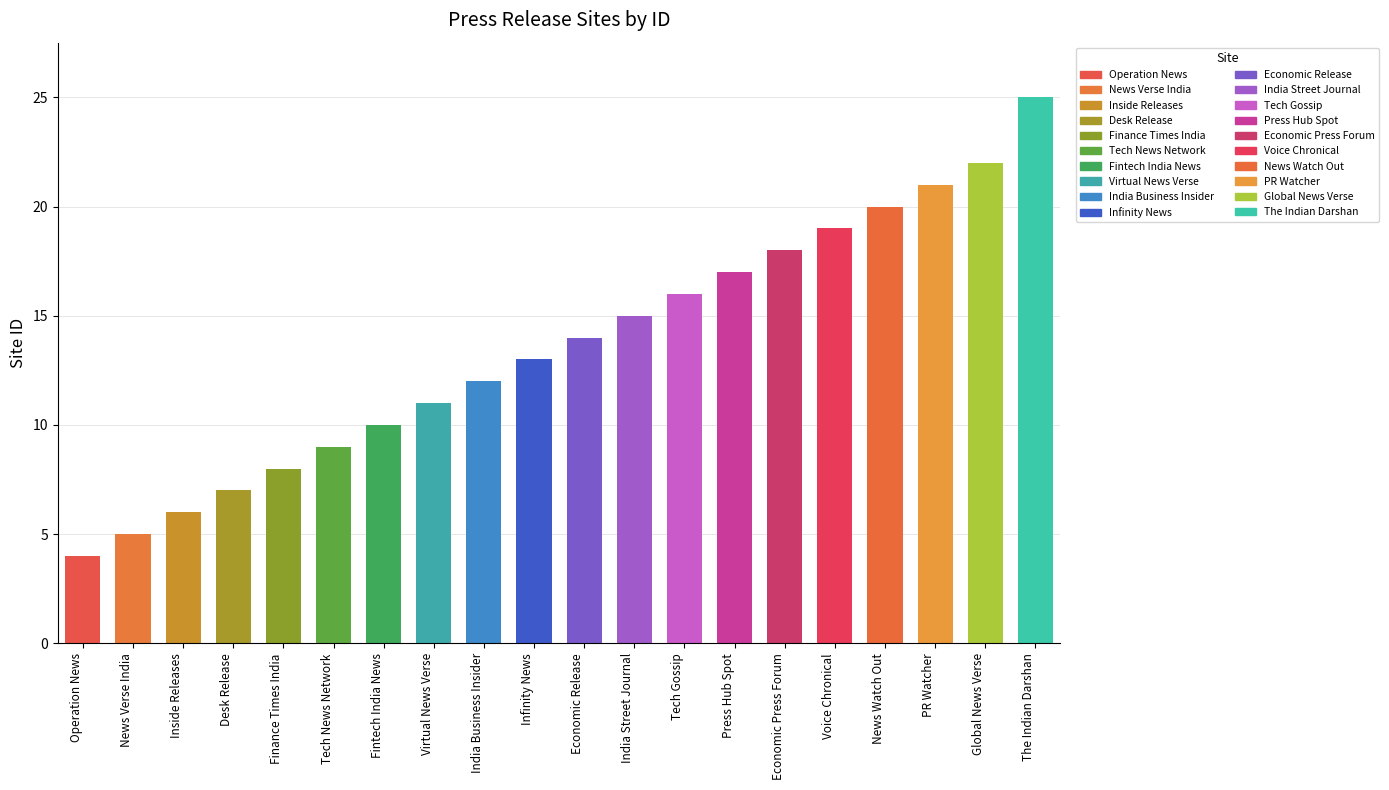

Which label corresponds to the smallest value in the chart?

Operation News